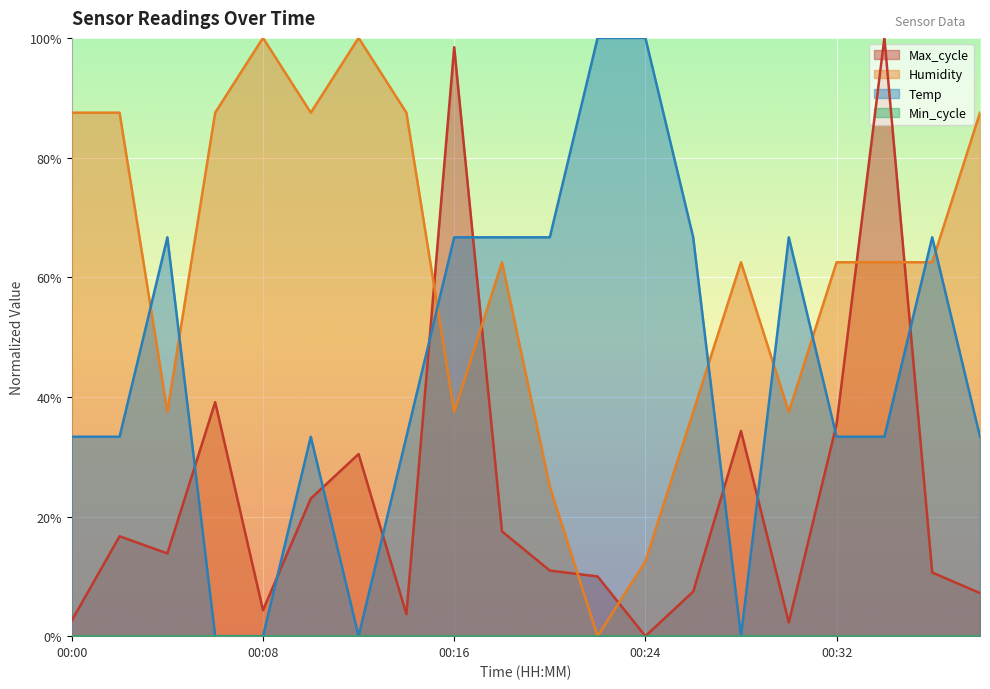

List the series in order of their peak value, lowest first.

Max_cycle, Humidity, Temp